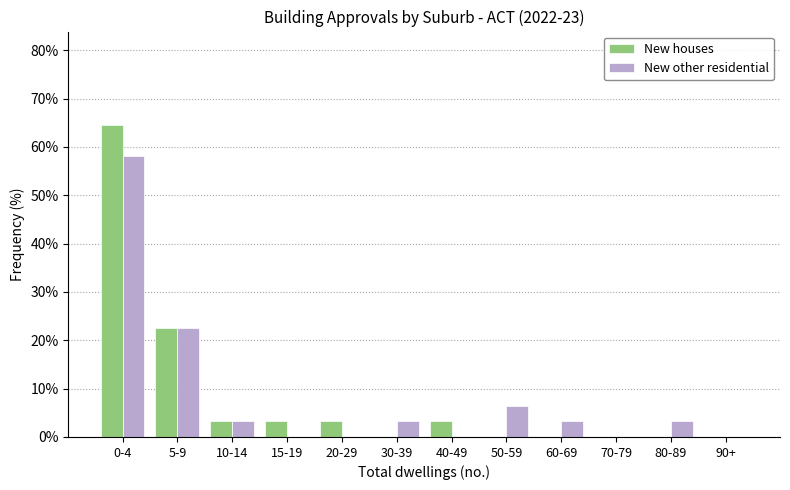

Reading left to right, extract all data points from this chart.

New houses: 0-4=64.5	5-9=22.6	10-14=3.2	15-19=3.2	20-29=3.2	30-39=0.0	40-49=3.2	50-59=0.0	60-69=0.0	70-79=0.0	80-89=0.0	90+=0.0
New other residential: 0-4=58.1	5-9=22.6	10-14=3.2	15-19=0.0	20-29=0.0	30-39=3.2	40-49=0.0	50-59=6.5	60-69=3.2	70-79=0.0	80-89=3.2	90+=0.0